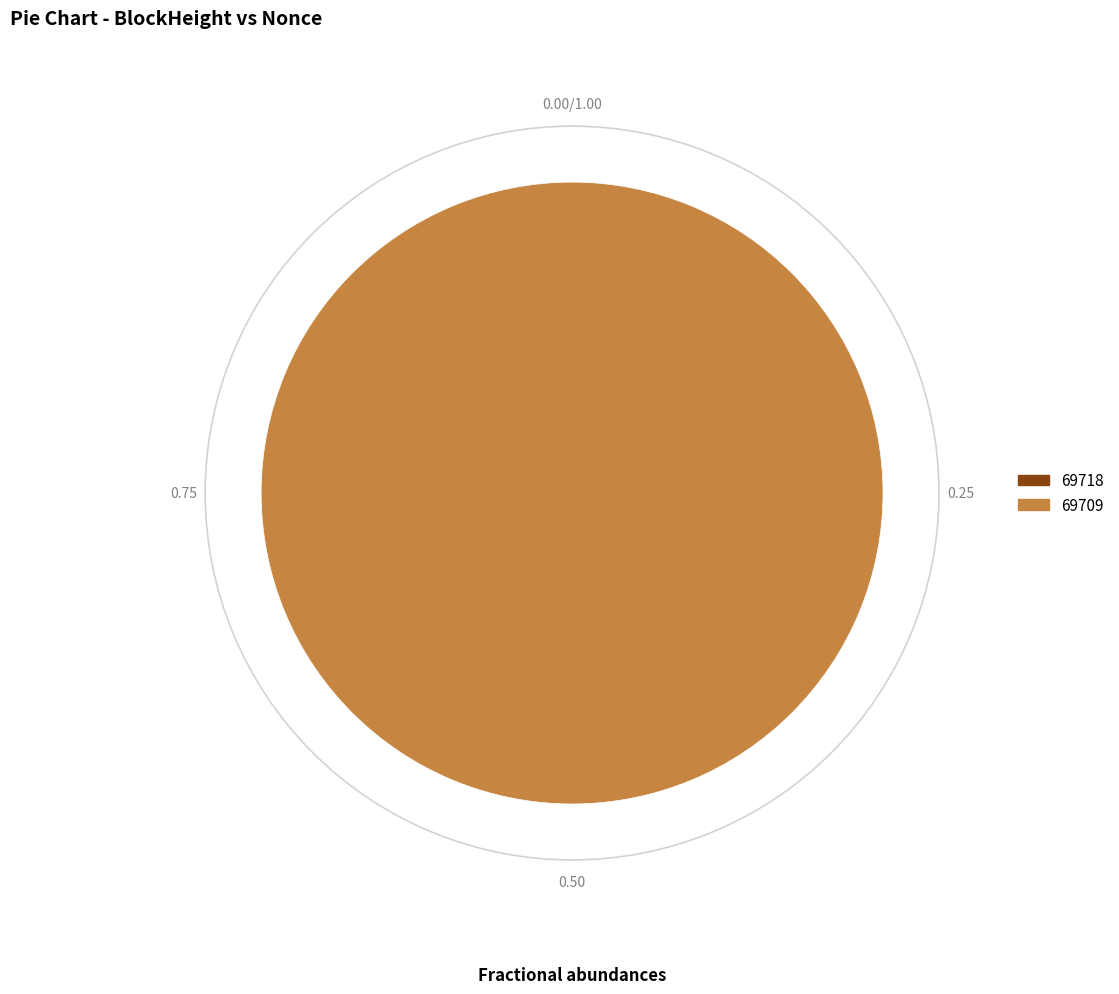

True or false: 69718 accounts for 13% of the total.

False